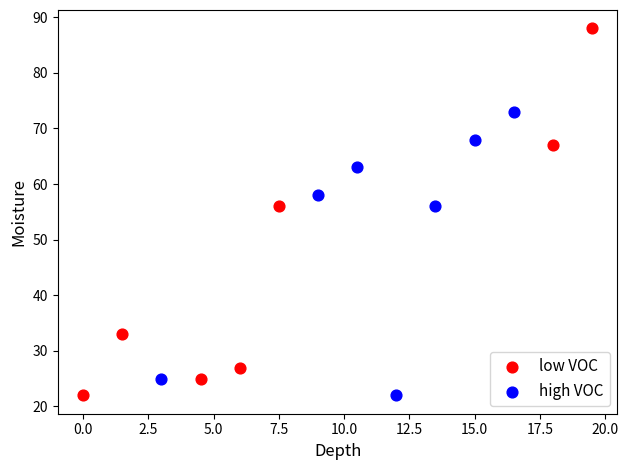

Which series has the largest Y range (max minus min)?

low VOC